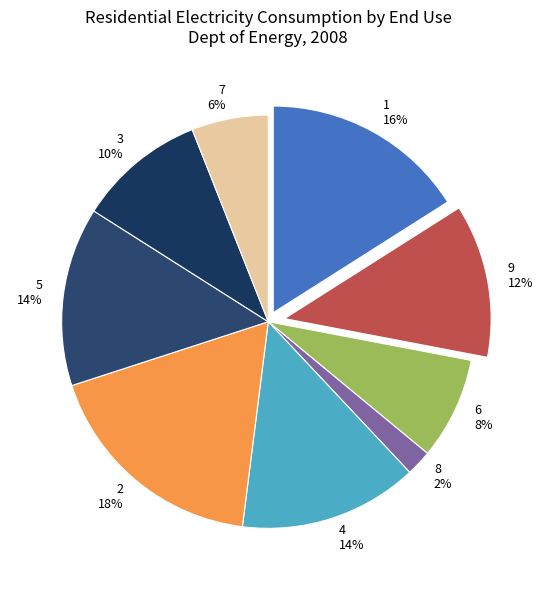

Is it true that 3 is 10% of the pie?

True